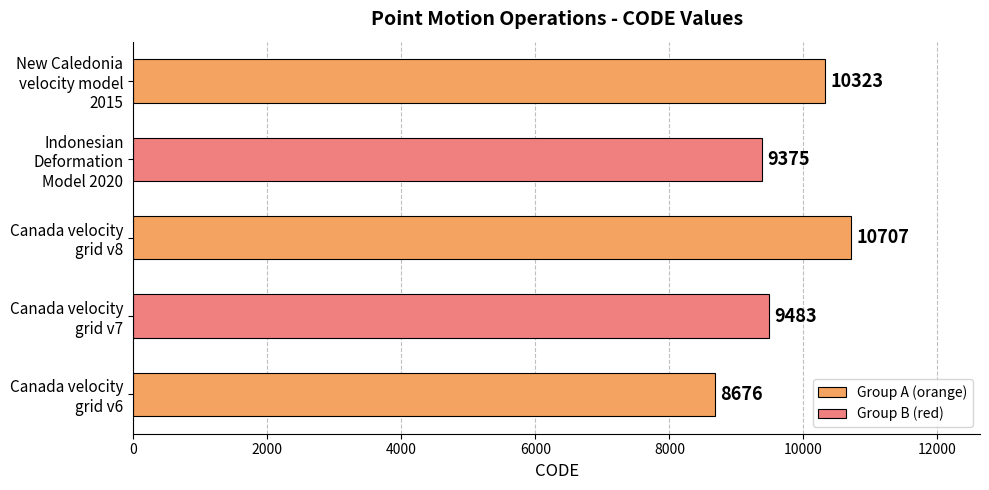

At which label is the value closest to 9691?

Canada velocity
grid v7